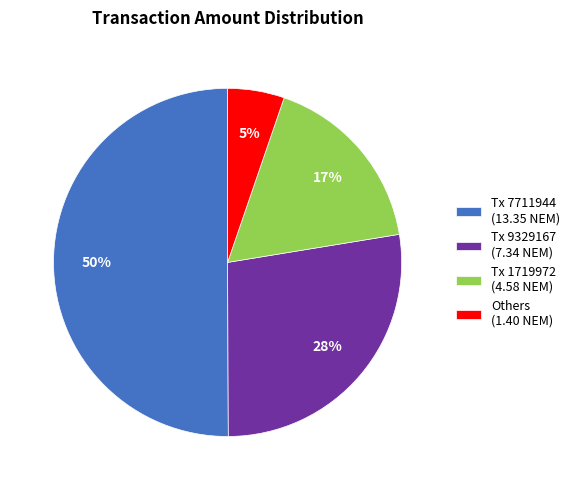

Rank the categories by value from highest to lowest.

Tx 7711944 (13.35 NEM), Tx 9329167 (7.34 NEM), Tx 1719972 (4.58 NEM), Others (1.40 NEM)